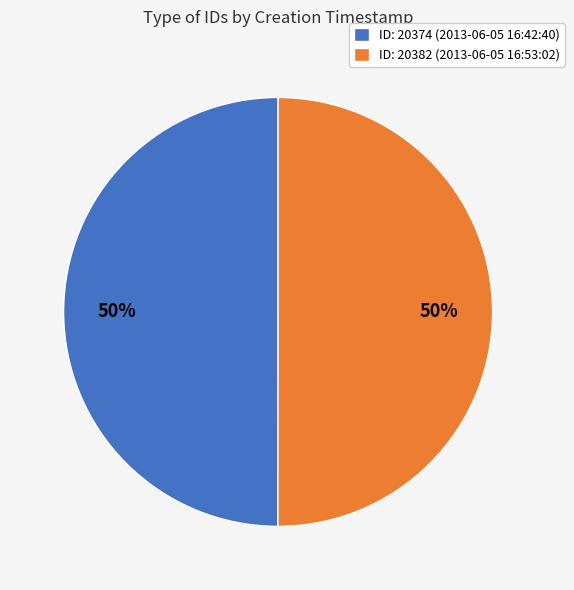

Count the number of slices in the pie.

2